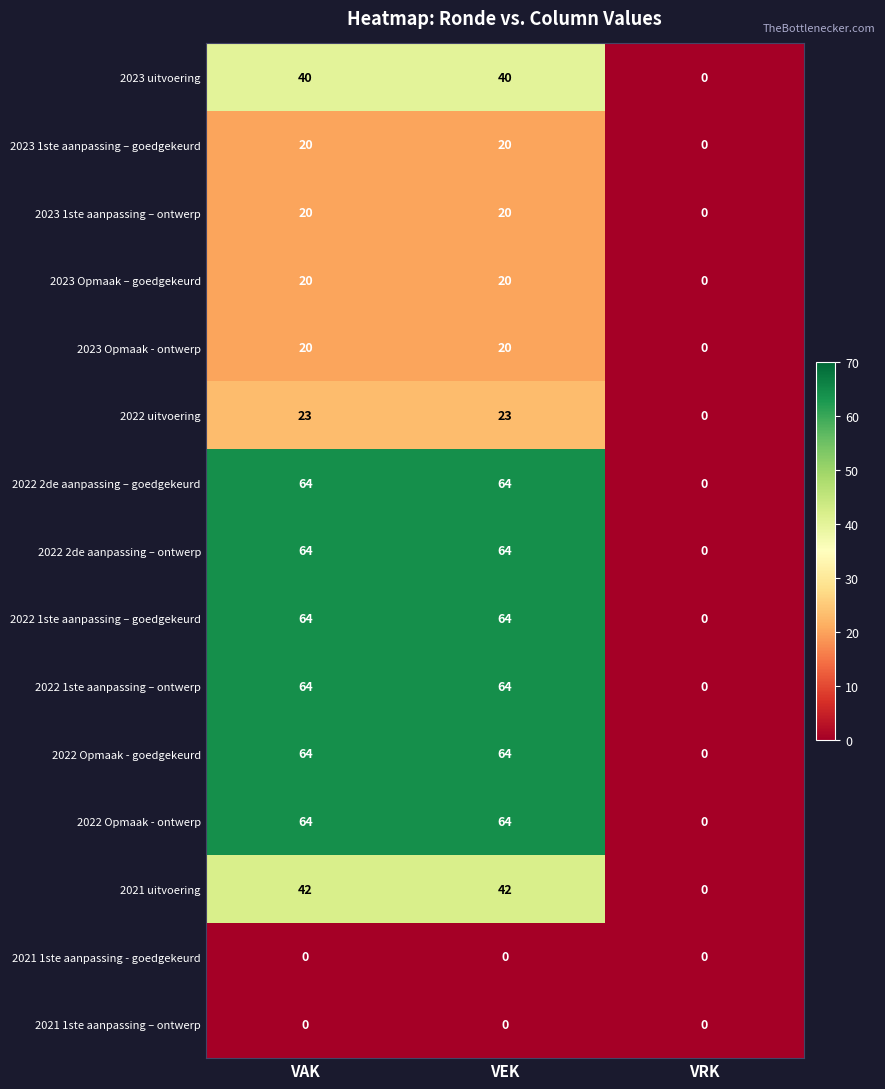

True or false: 2023 uitvoering has a value of 40 at VEK.

True